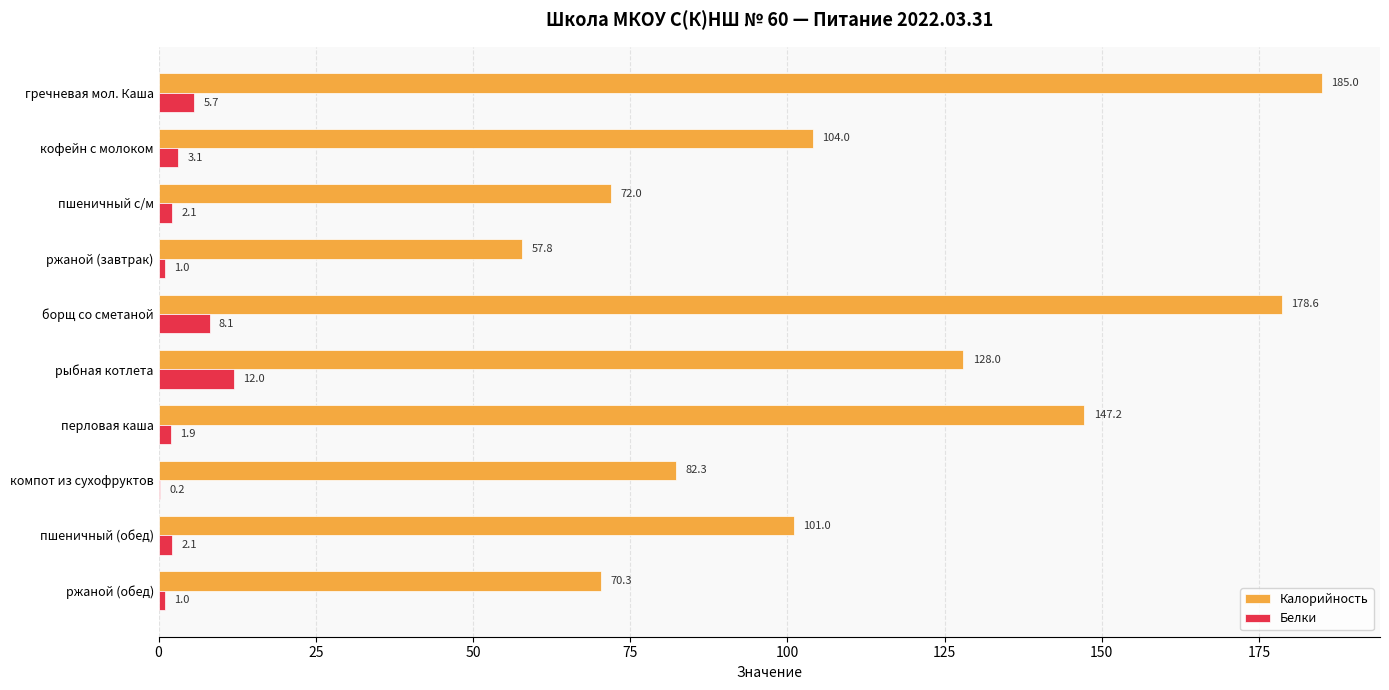

What is the maximum value shown in the chart?

185.0